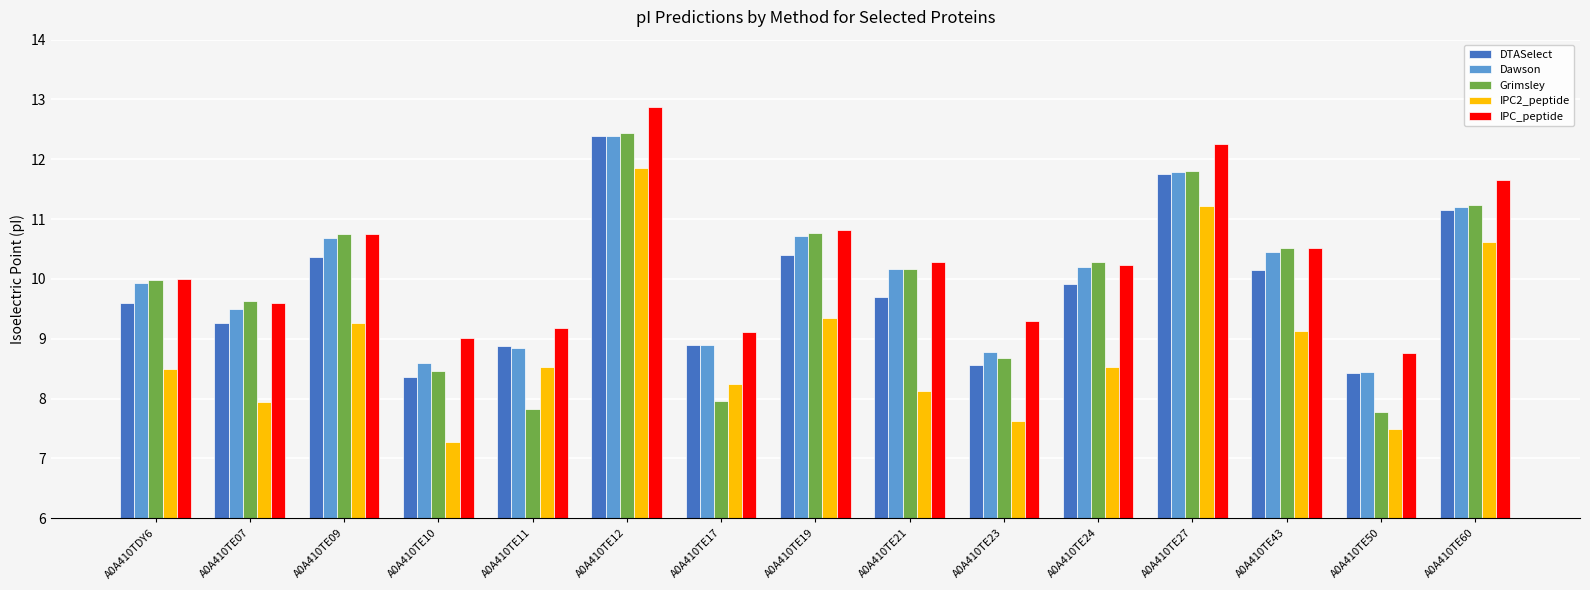

Is the value of IPC2_peptide at A0A410TE60 greater than the value of Dawson at A0A410TE09?

No